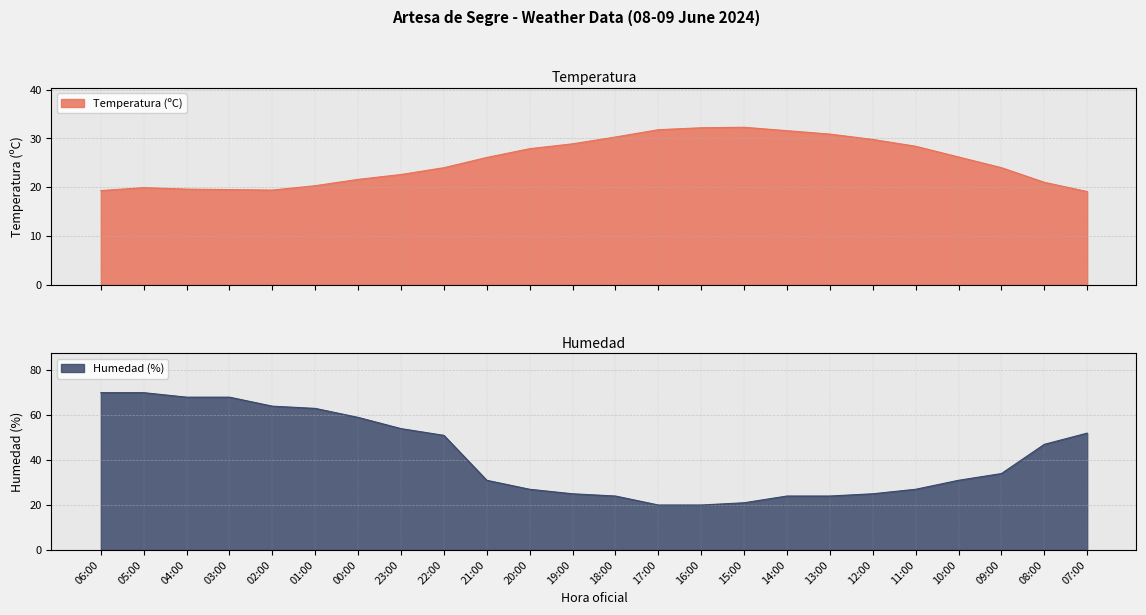

Which category has the highest value in the Temperatura (ºC) series?

15:00